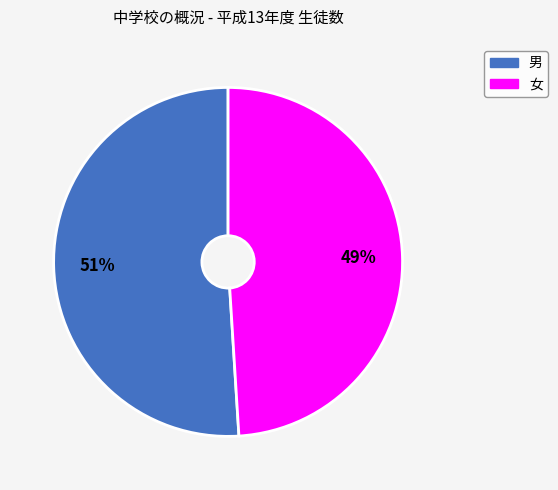

Is the sum of 女 and 男 greater than half?

Yes